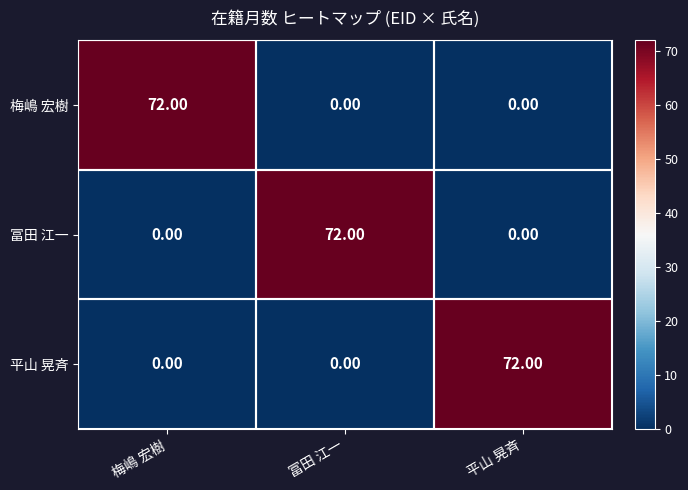

At which label does 平山 晃斉 reach its peak?

平山 晃斉